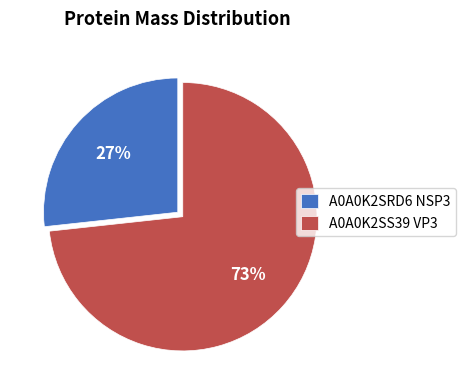

To the nearest percent, what is the combined percentage of A0A0K2SRD6 NSP3 and A0A0K2SS39 VP3?

100%